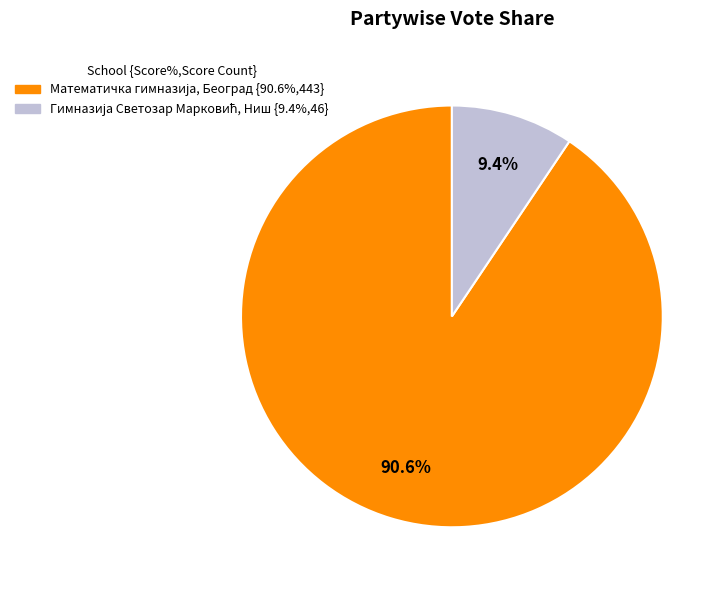

Count the number of slices in the pie.

2